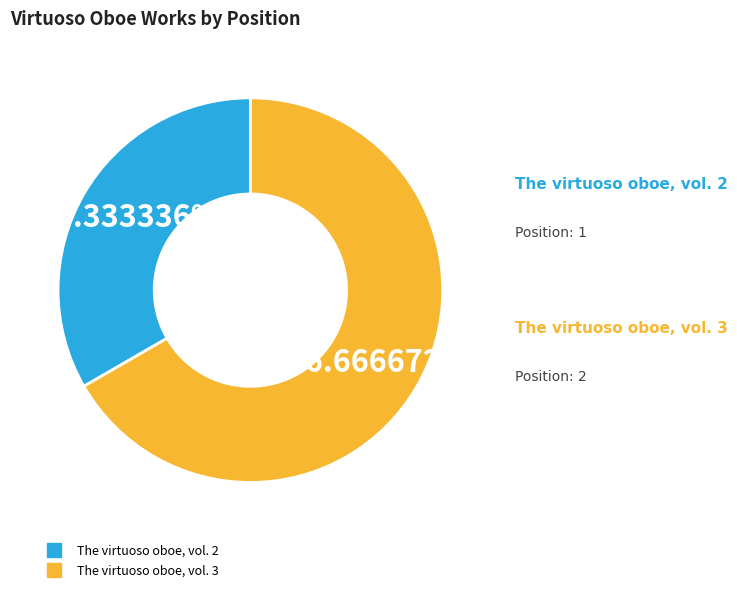

Is there any slice that represents more than half of the pie?

Yes